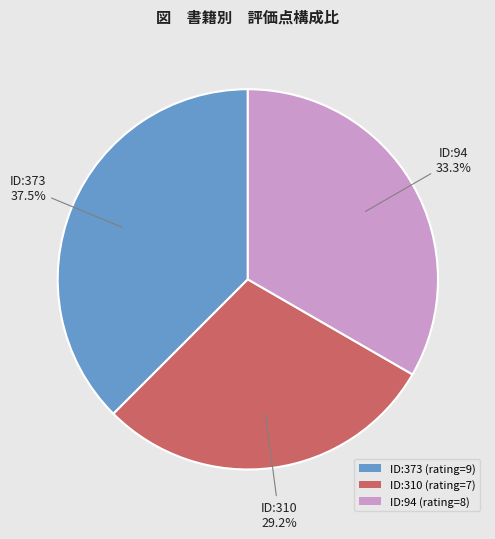

How many segments does this pie chart have?

3